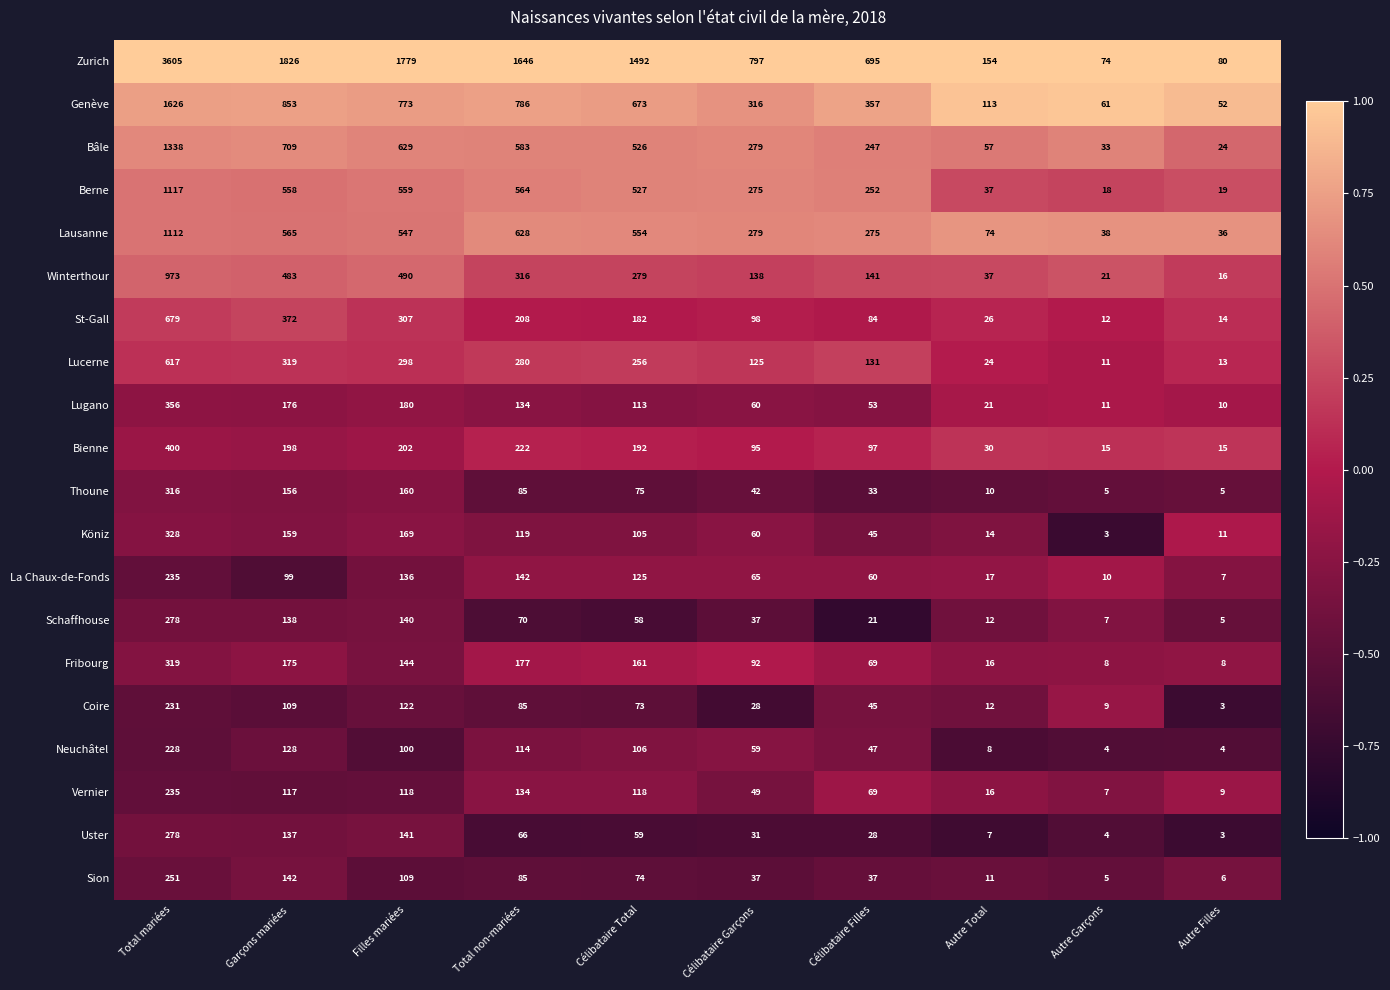

Which label corresponds to the largest value in the chart?

Total mariées